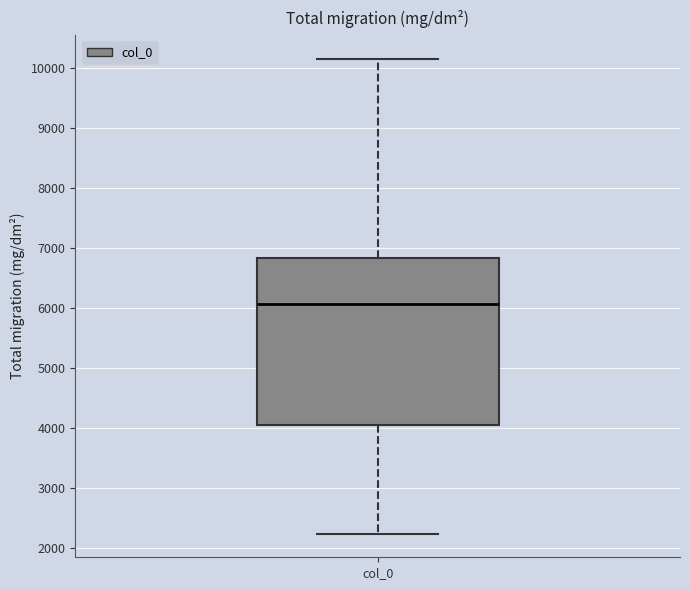

Where does the median line of the box for col_0 sit on the y-axis? The values are not printed on the chart, so give them approximately, as read against the axis.

6100